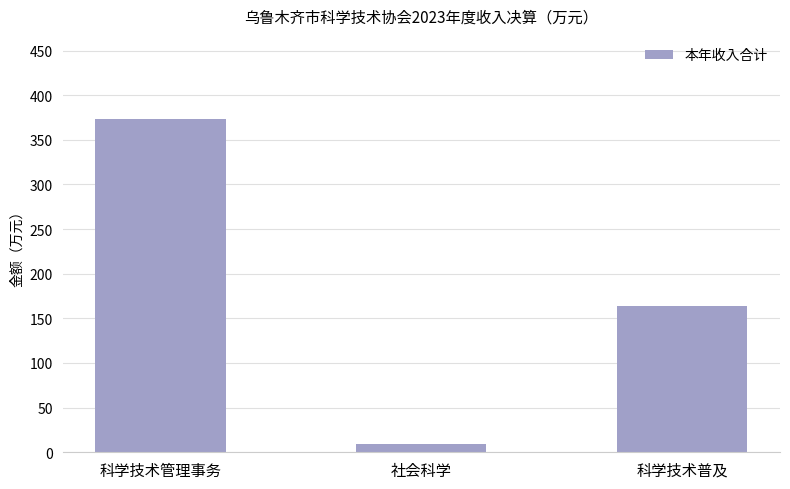

What is the change in value from 科学技术管理事务 to 科学技术普及?

-208.8